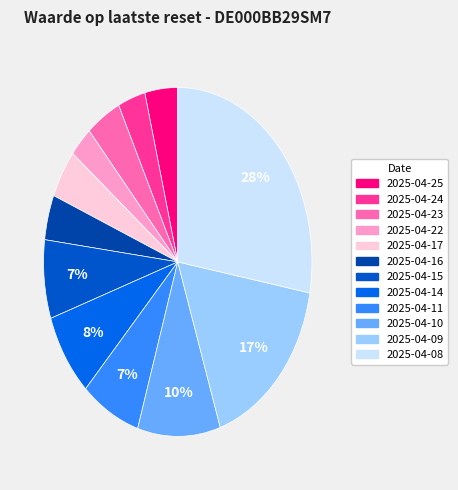

Is it true that 2025-04-24 is 1% of the pie?

False